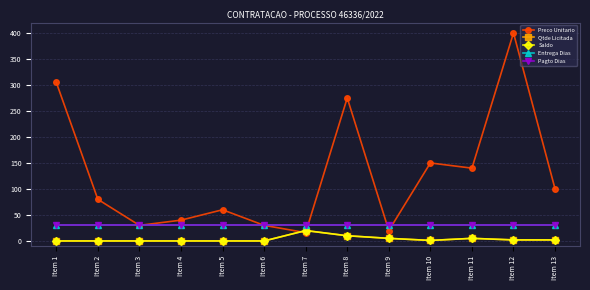

Does the chart have visible grid lines?

Yes